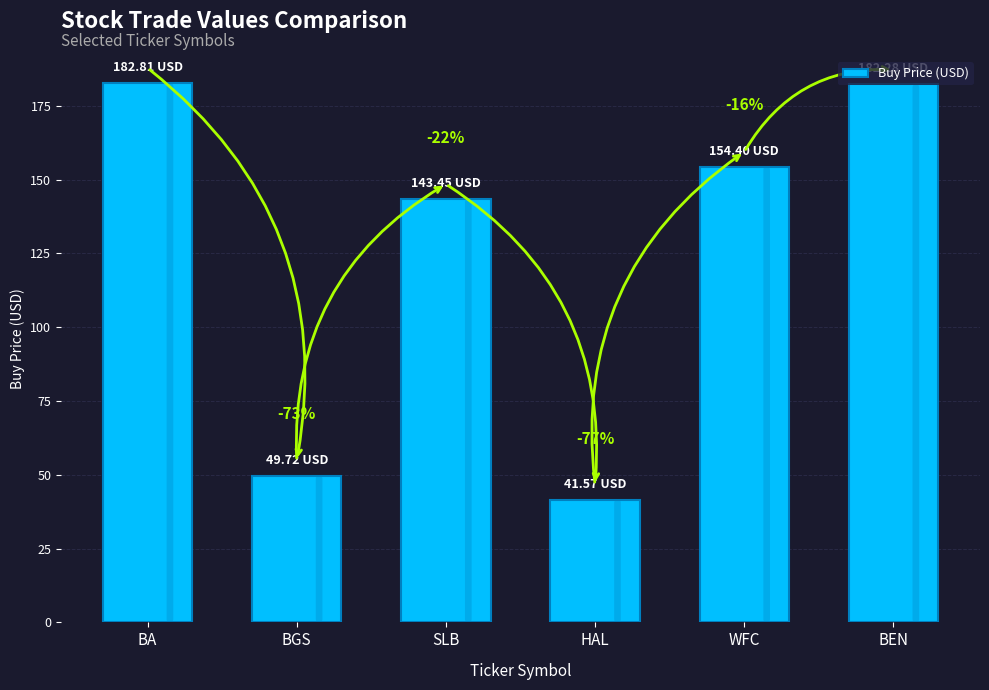

At which category does the chart reach its peak across all series?

BA